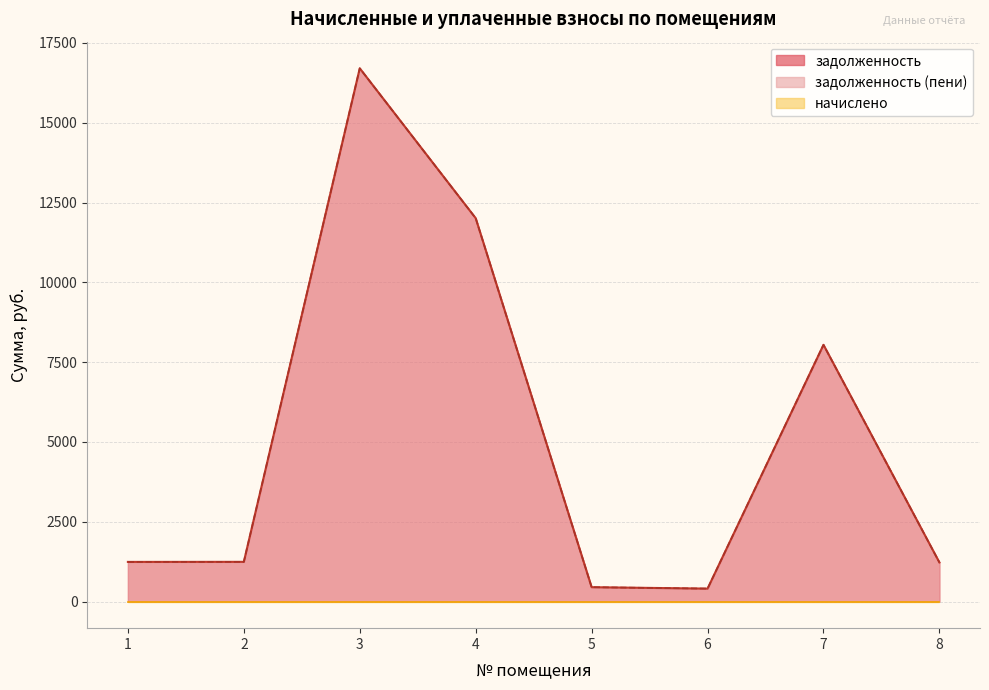

True or false: задолженность and задолженность (пени) cross at least once.

False